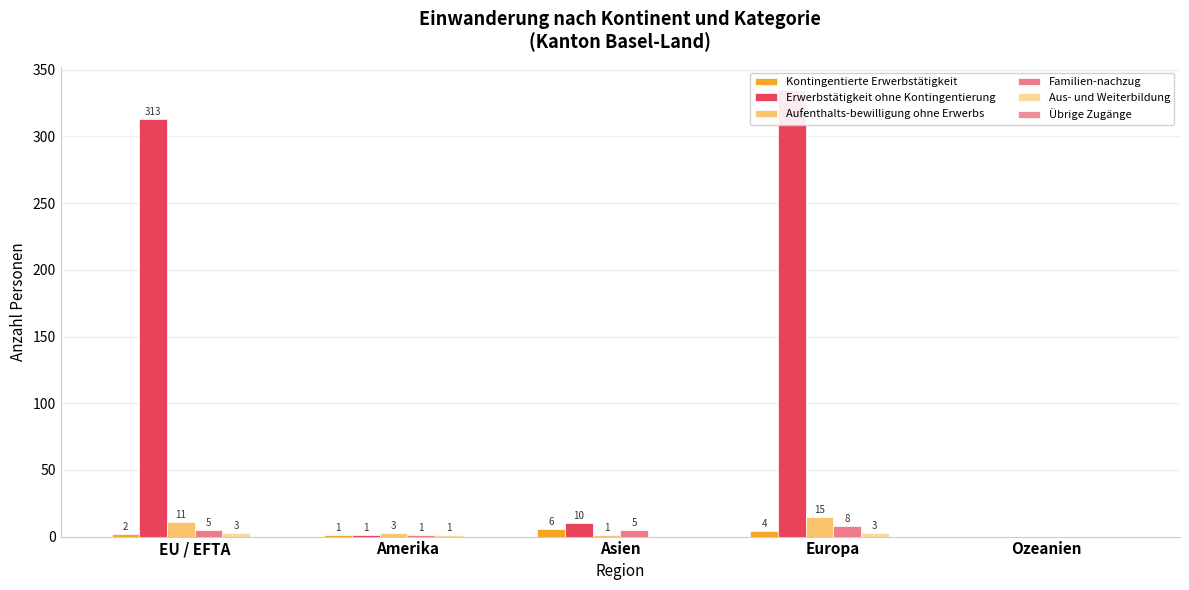

List the series in order of their peak value, highest first.

Erwerbstätigkeit ohne Kontingentierung, Aufenthalts-bewilligung ohne Erwerbs, Familien-nachzug, Kontingentierte Erwerbstätigkeit, Aus- und Weiterbildung, Übrige Zugänge